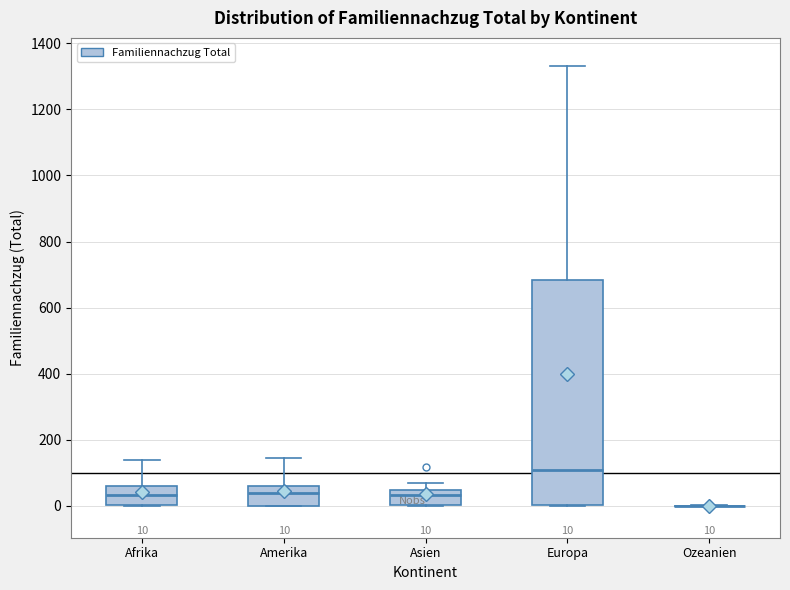

Comparing the boxes themselves (not the whiskers), which one is the tallest?

Europa